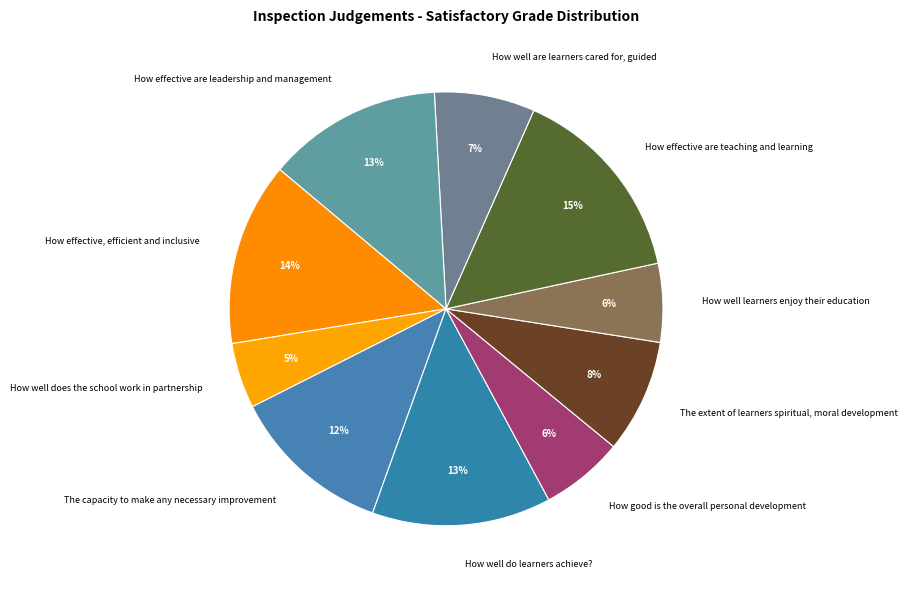

Do How well do learners achieve? and How well does the school work in partnership together represent more than half of the pie?

No